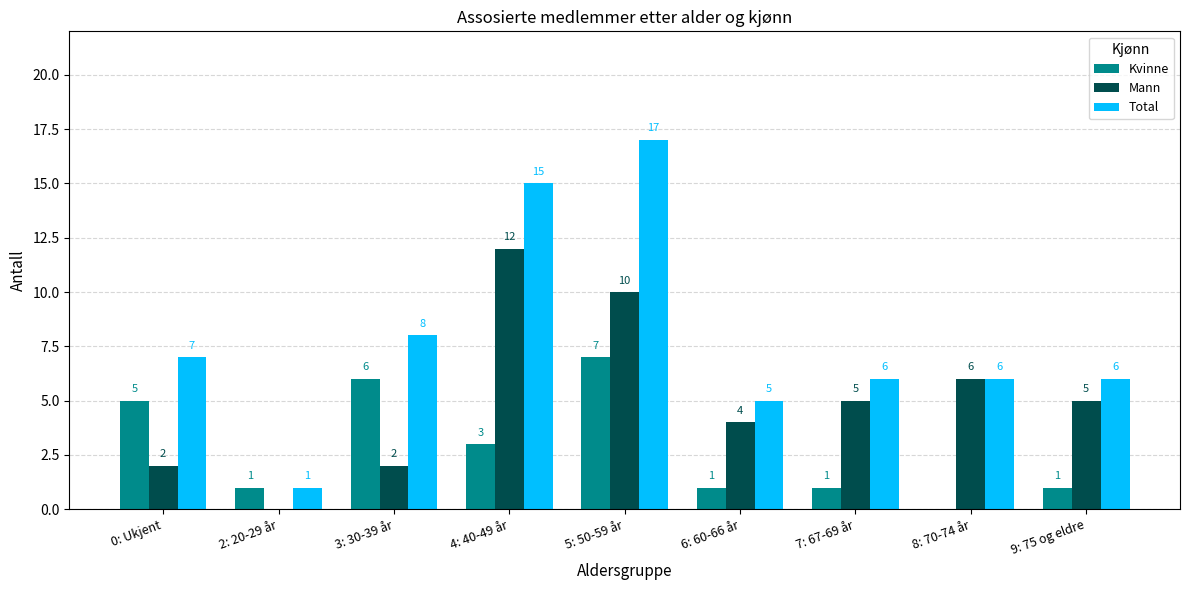

Which series has the largest total across all categories?

Total